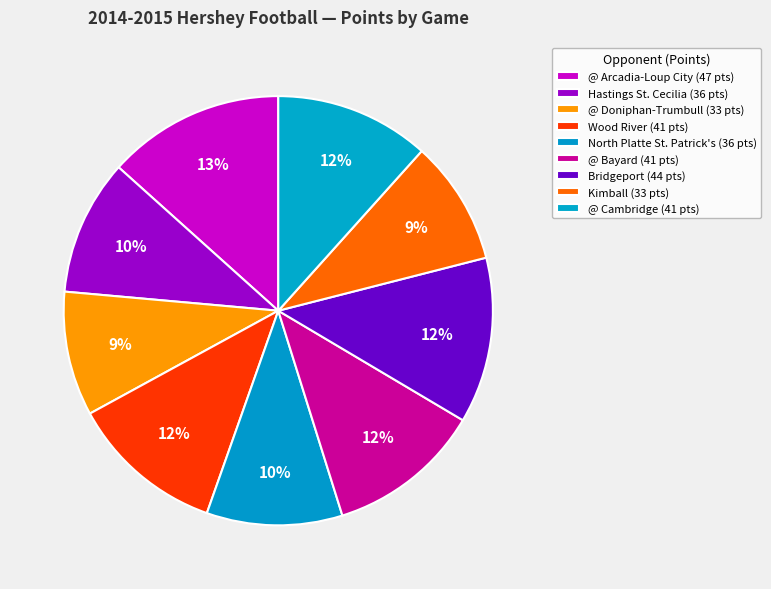

What is the smallest slice in the pie chart?

@ Doniphan-Trumbull